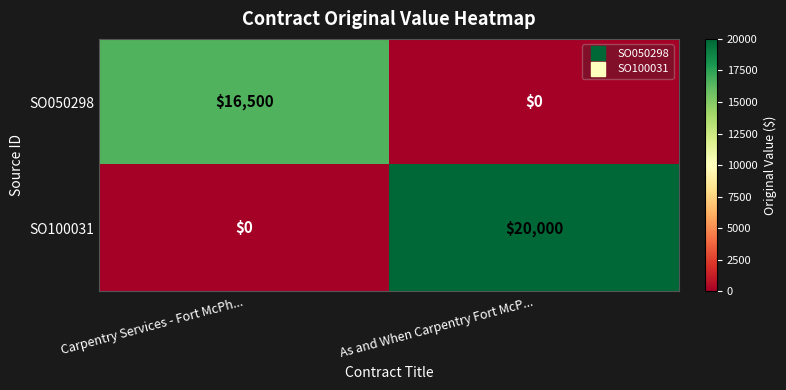

Between Carpentry Services - Fort McPh... and As and When Carpentry Fort McP..., which series saw the biggest shift?

SO100031